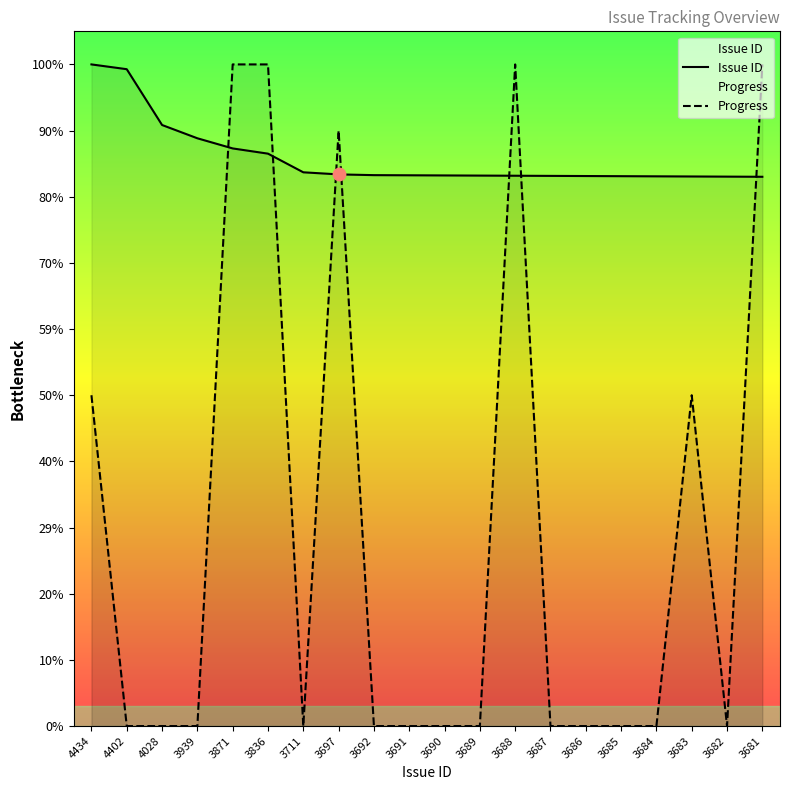

What are all the series names shown in the legend?

Issue ID, Progress